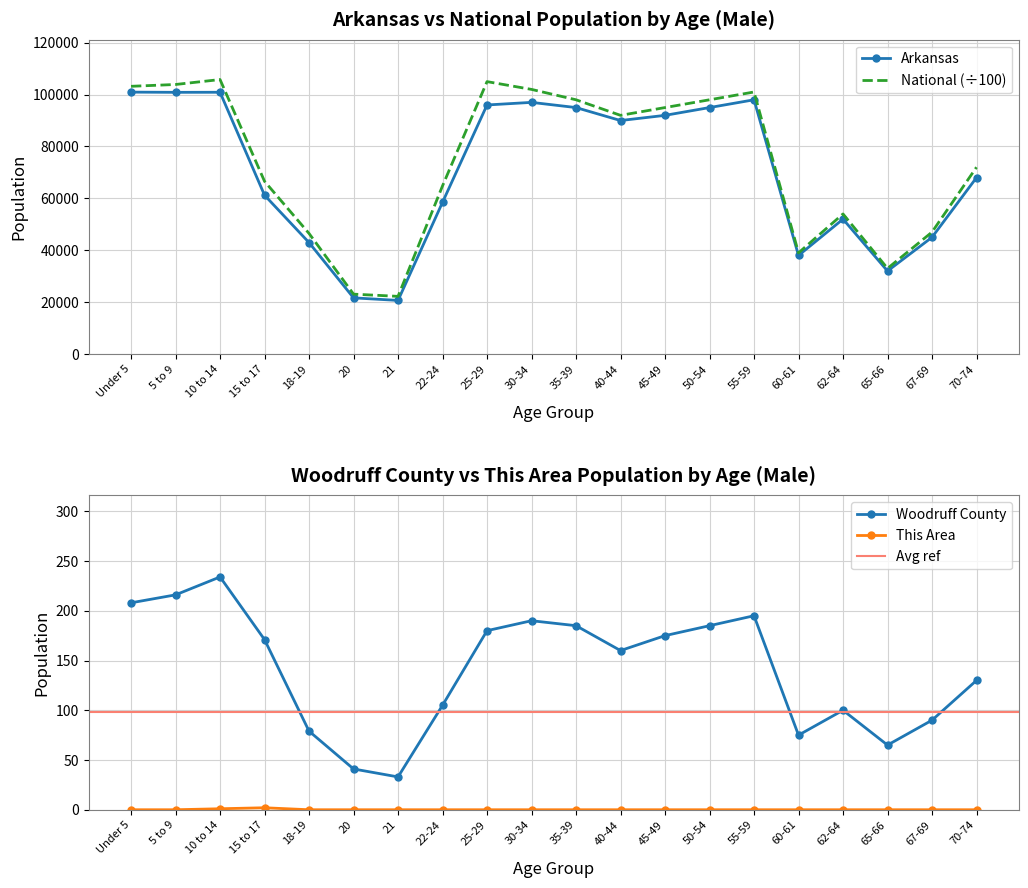

Is the value of Arkansas at 40-44 greater than the value of National (÷100) at 50-54?

No